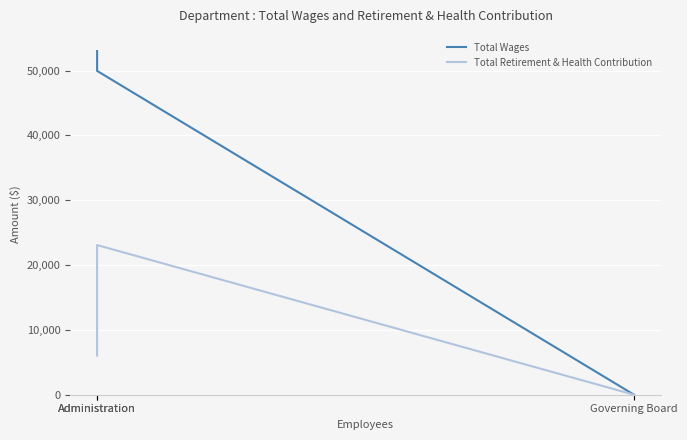

Reading left to right, extract all data points from this chart.

Total Wages: Administration=53008	Administration=49950	Governing Board=0
Total Retirement & Health Contribution: Administration=6029	Administration=23087	Governing Board=0